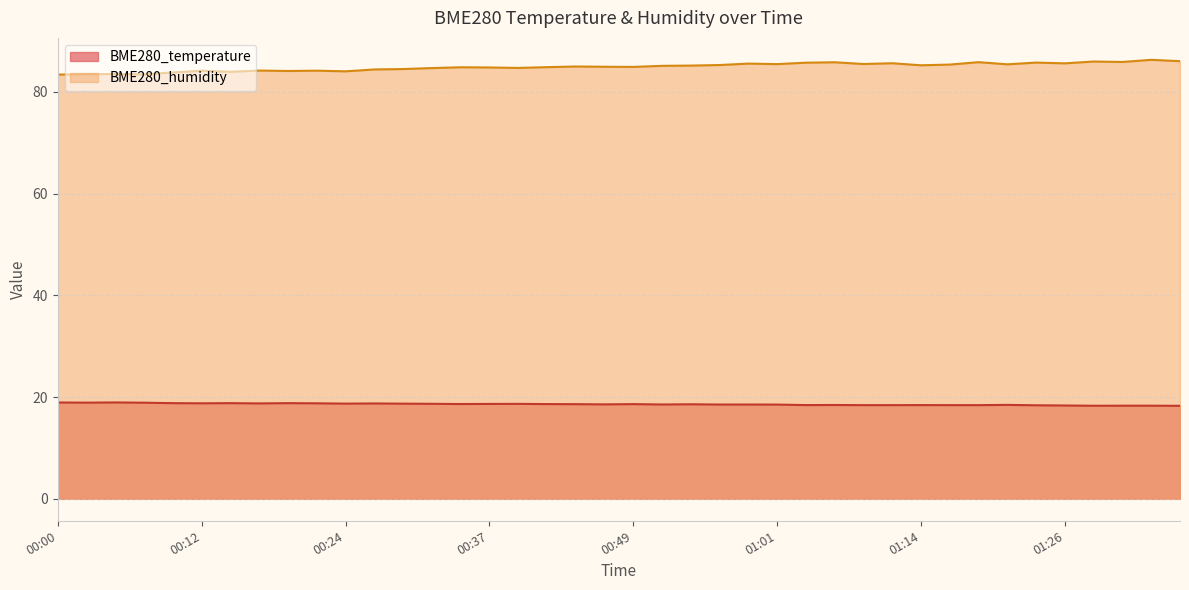

The value of BME280_humidity at 01:14 is 85.2. True or false?

True